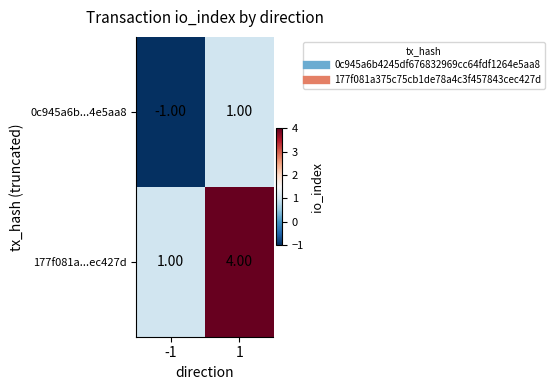

Which series has the largest range (max minus min)?

177f081a...ec427d